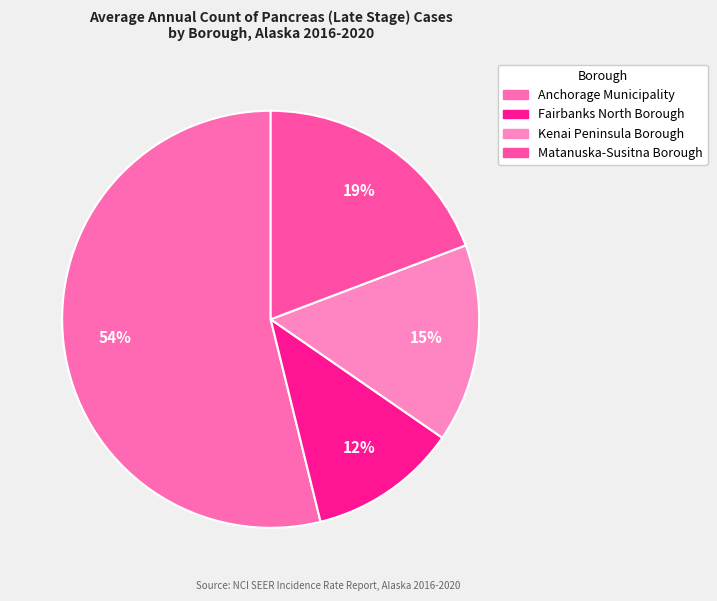

Does Kenai Peninsula Borough account for over 50% of the chart?

No